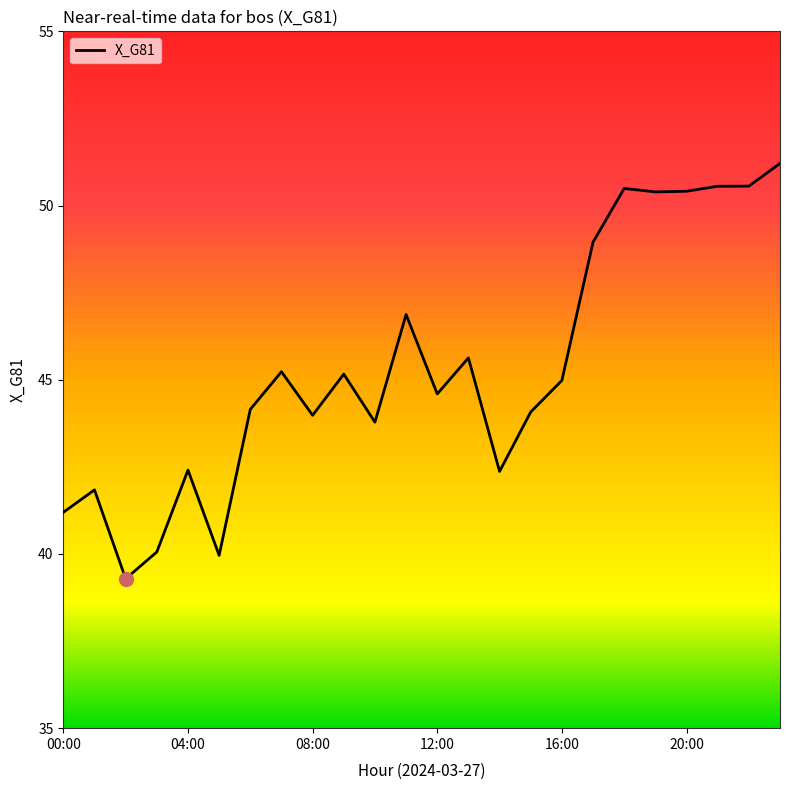

What is the greatest value displayed?

51.2